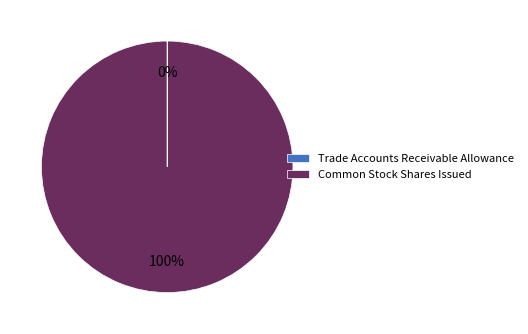

The Common Stock Shares Issued slice represents 100% of the pie. True or false?

True